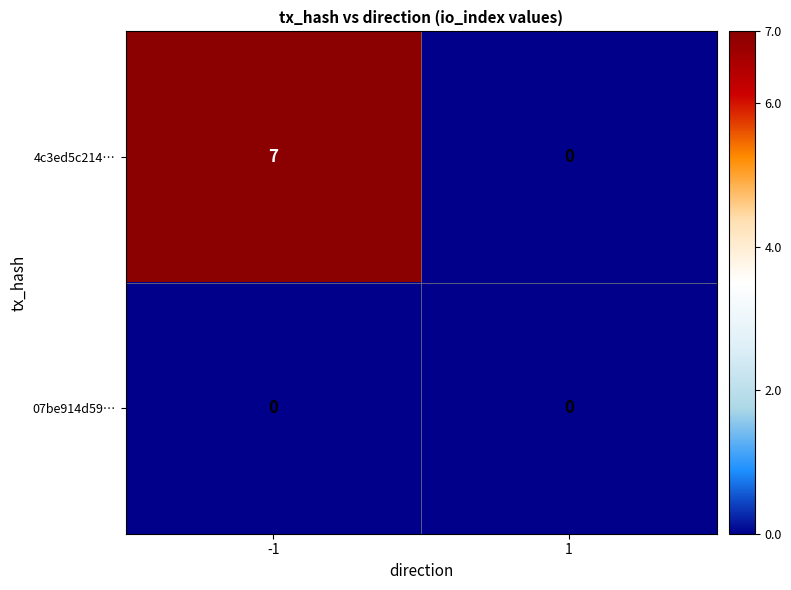

At how many categories does at least one series exceed 3?

1